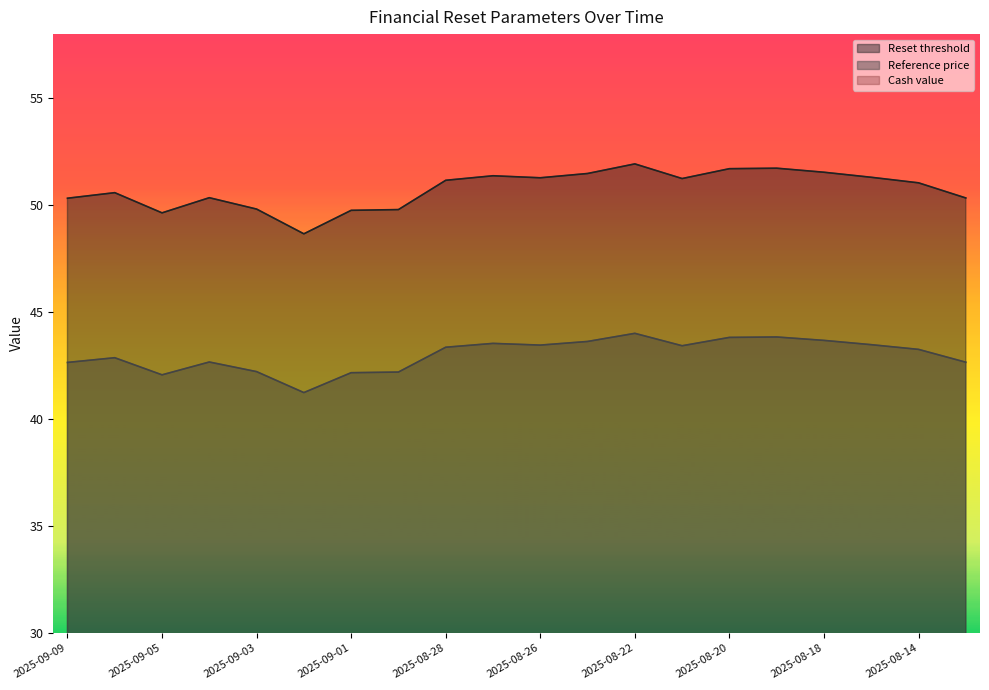

How many interior local valleys does the Reset threshold series have?

4